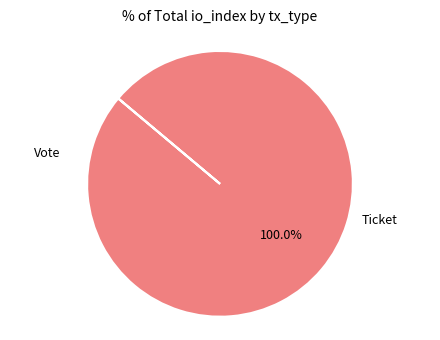

Which slice is the largest?

Vote